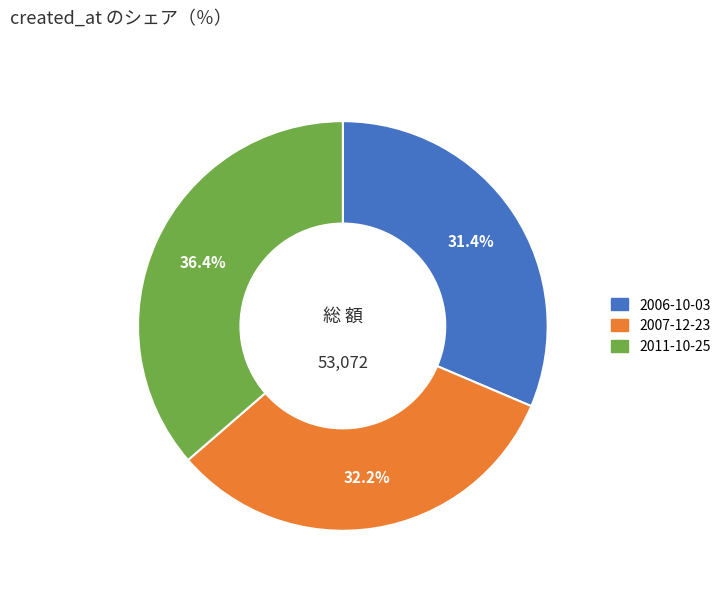

Which category has the biggest portion of the pie?

2011-10-25